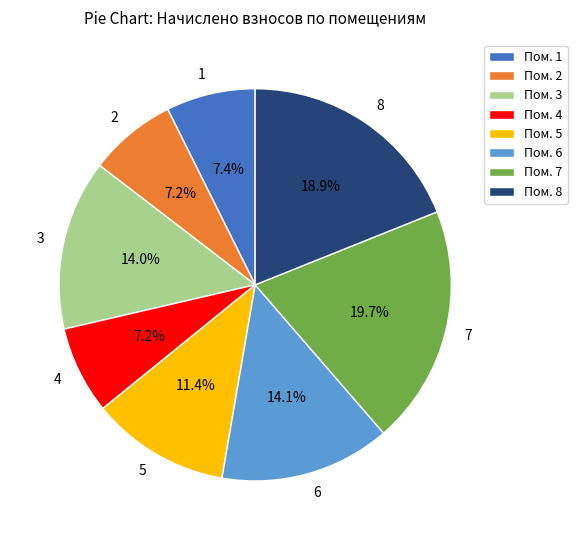

Which has a higher value, 6 or 4?

6